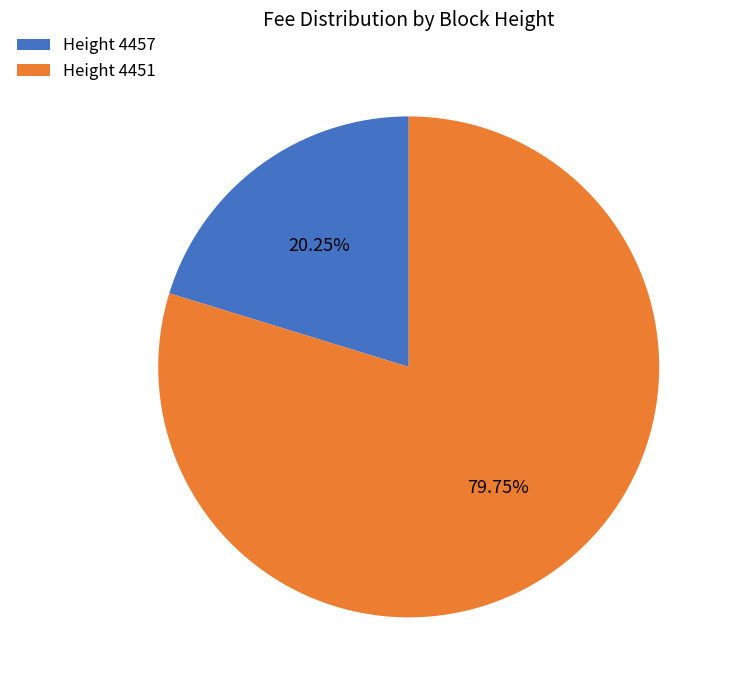

Which slice is the largest?

Height 4451